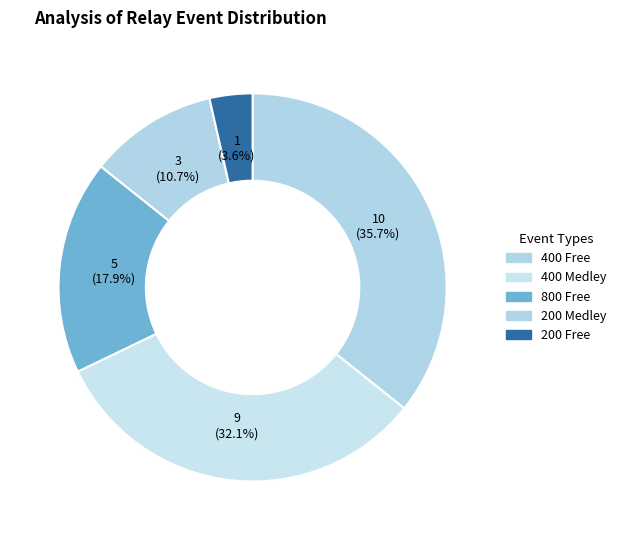

How many slices are in this pie chart?

5